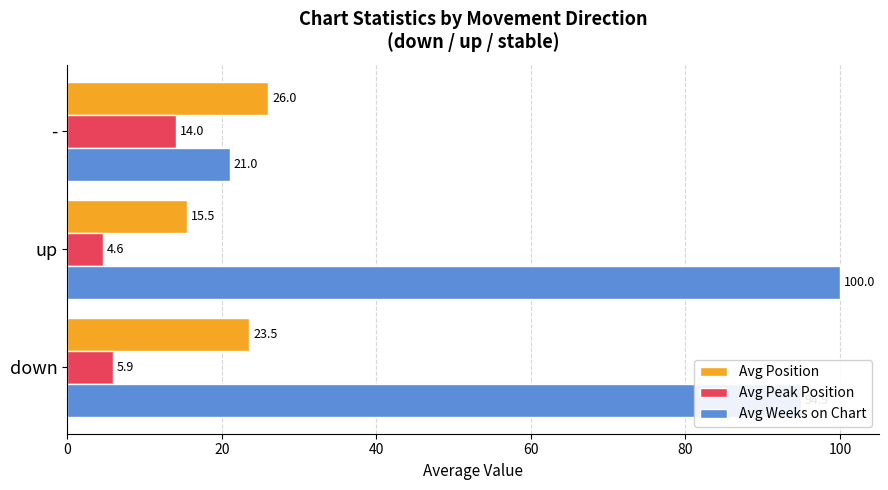

List the series in order of their peak value, highest first.

Avg Weeks on Chart, Avg Position, Avg Peak Position